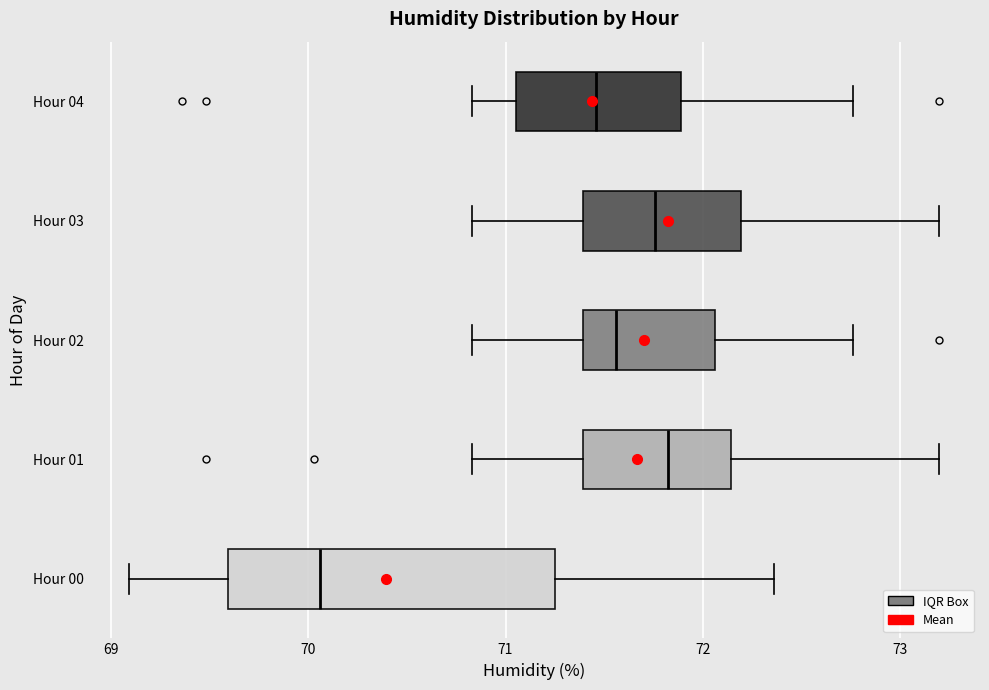

Reading bottom to top, transcribe this box plot: for each box, give where its median line is, the range the box spans, and where its two whiskers end, as read against the x-axis. The values are not printed on the chart, so give them approximately, as read against the axis.

Hour 00: median 70.1, box 69.6 to 71.3, whiskers 69.1 to 72.4
Hour 01: median 71.8, box 71.4 to 72.1, whiskers 70.8 to 73.2
Hour 02: median 71.6, box 71.4 to 72.1, whiskers 70.8 to 72.8
Hour 03: median 71.8, box 71.4 to 72.2, whiskers 70.8 to 73.2
Hour 04: median 71.5, box 71.1 to 71.9, whiskers 70.8 to 72.8